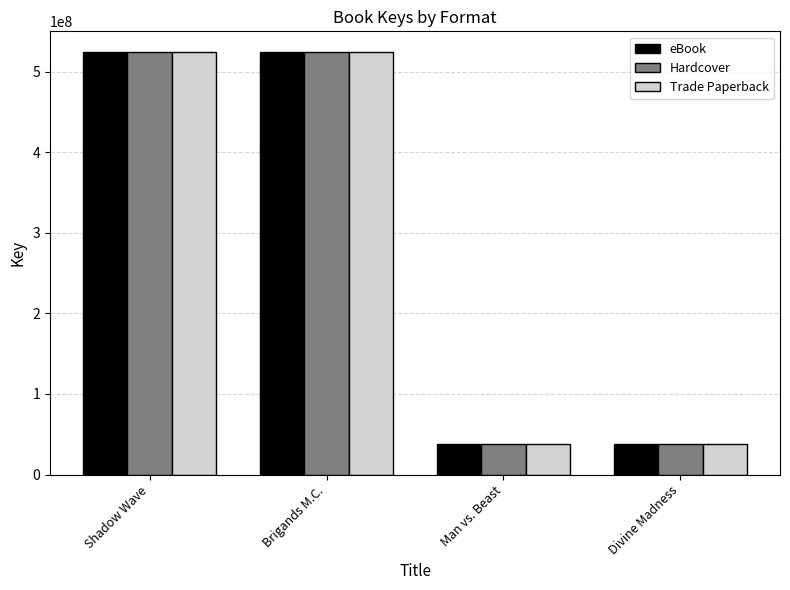

Read the eBook value at Man vs. Beast.

37991157